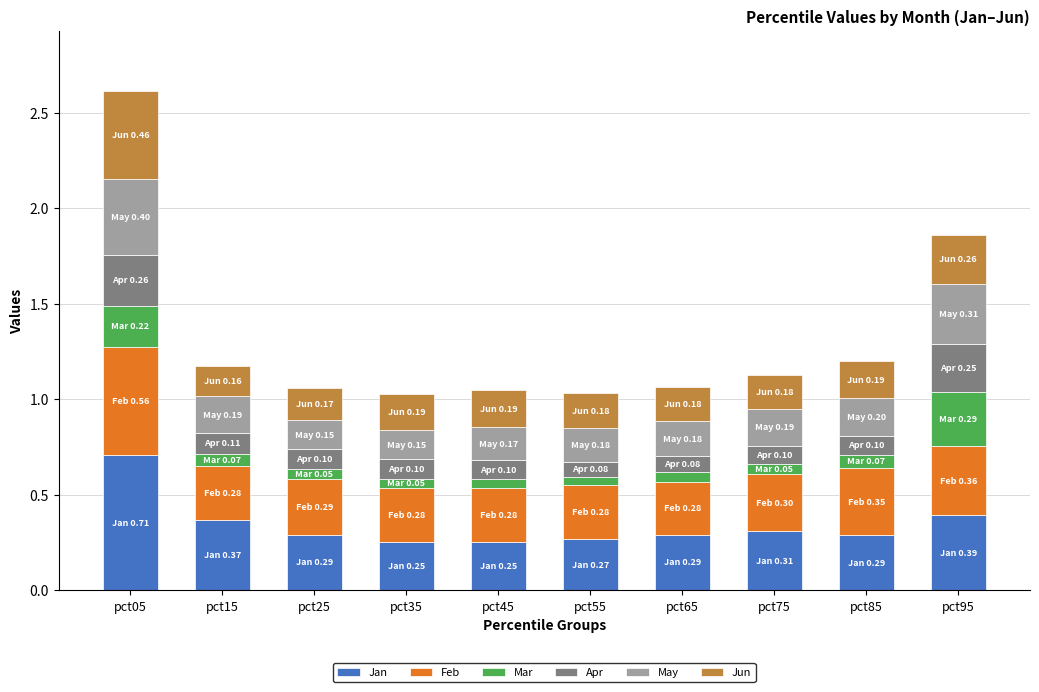

What is the value of the Jan bar at the 1st from the left?

0.7